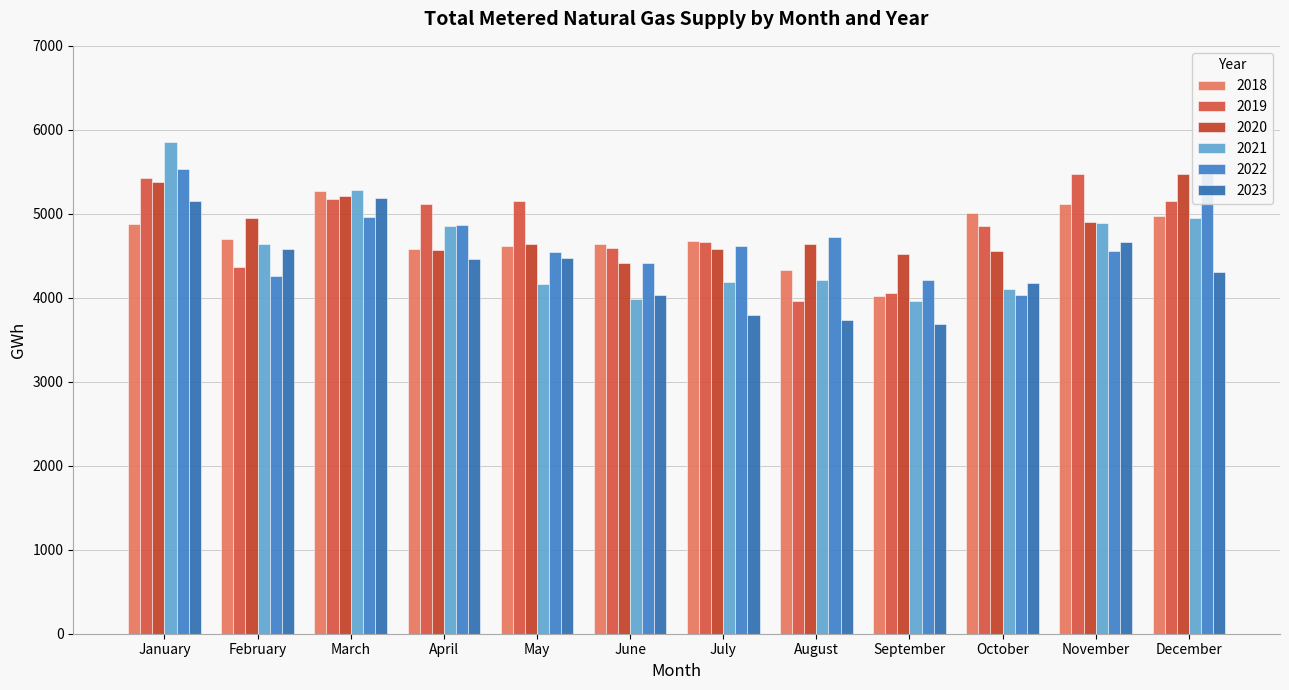

What is the smallest value displayed?

3690